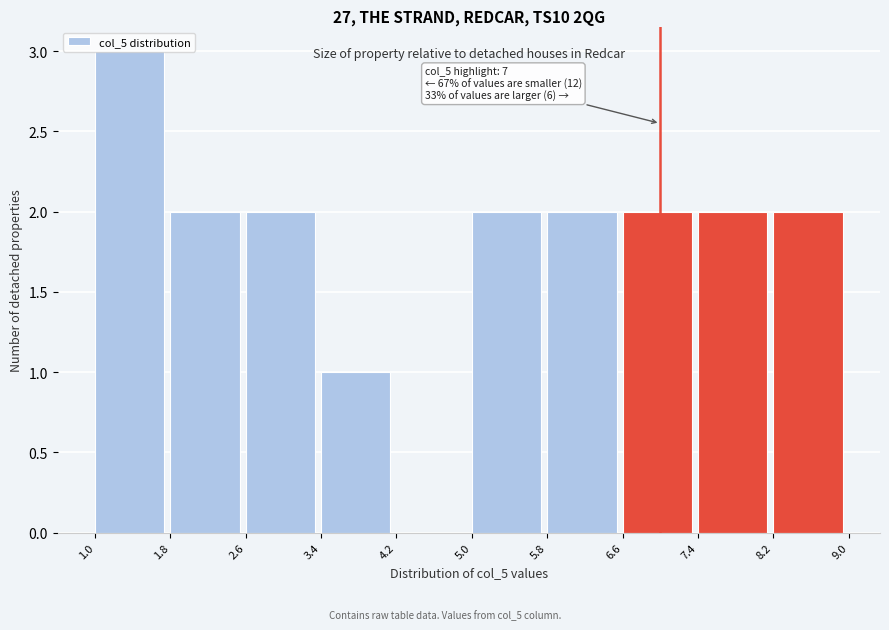

Over which range of the x-axis is the bar tallest?

1.0 to 1.8